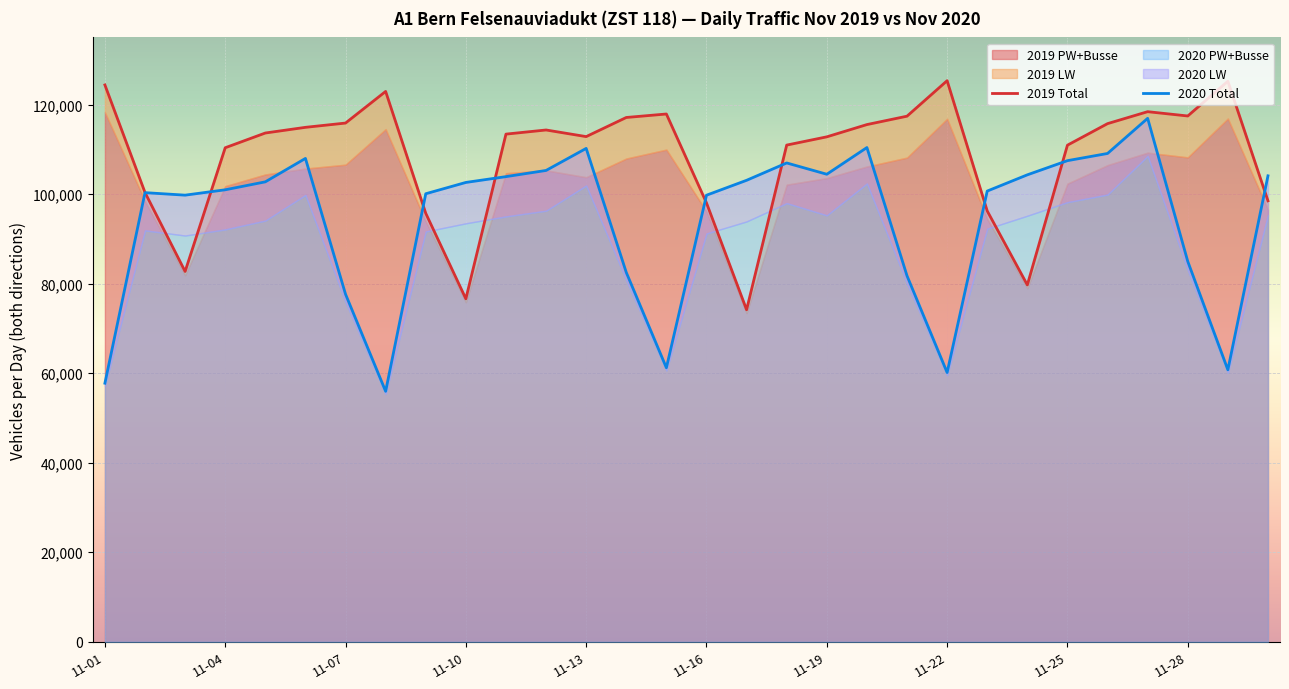

What is the average value of the 2020 Total series?

94124